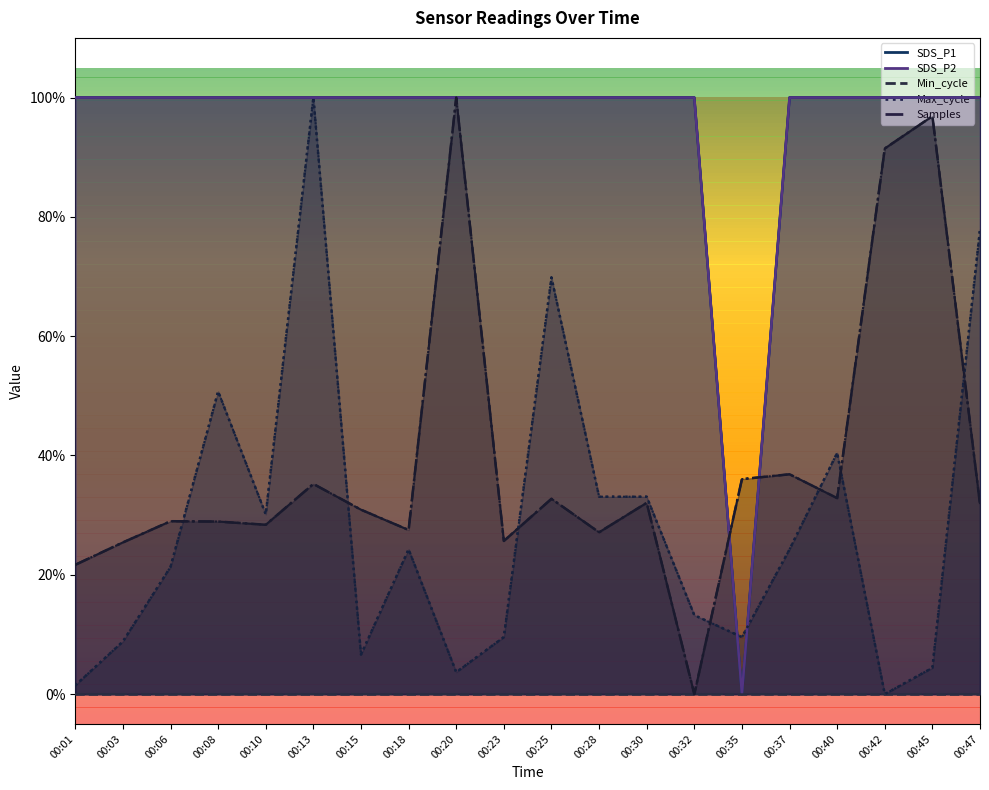

The value of Max_cycle at 00:13 is 1.0. True or false?

True